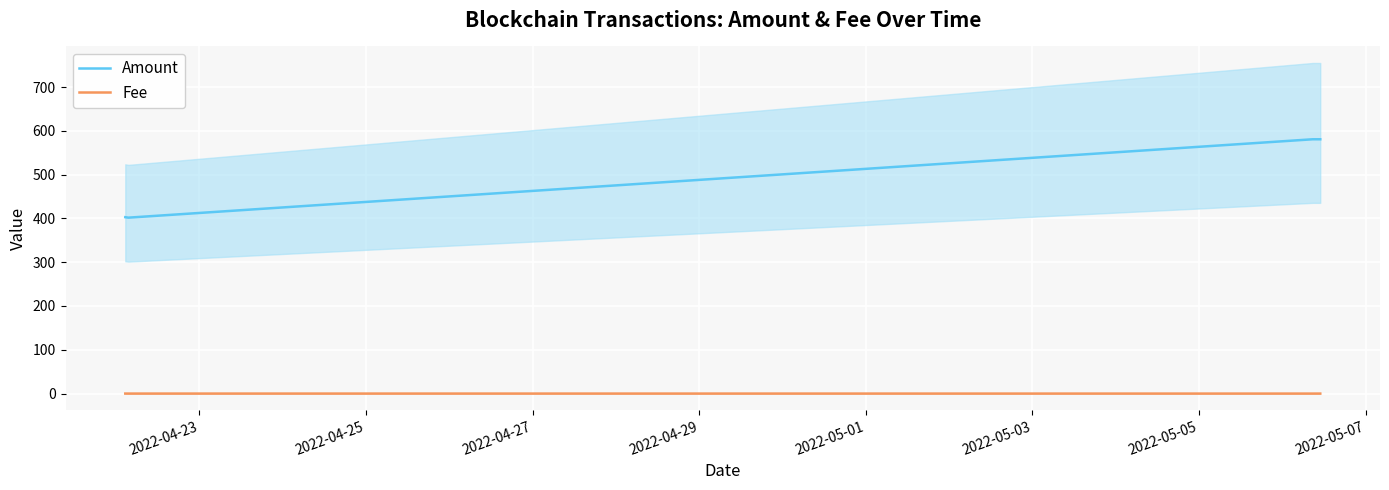

True or false: Amount and Fee intersect in this chart.

False